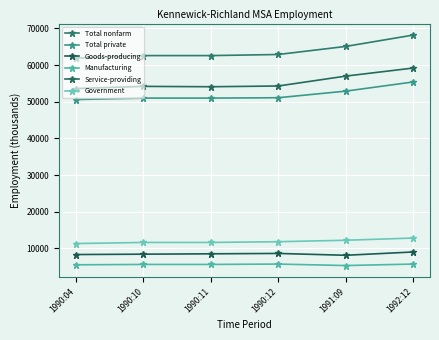

What is the difference between the highest and lowest values at 1990:12?

57200